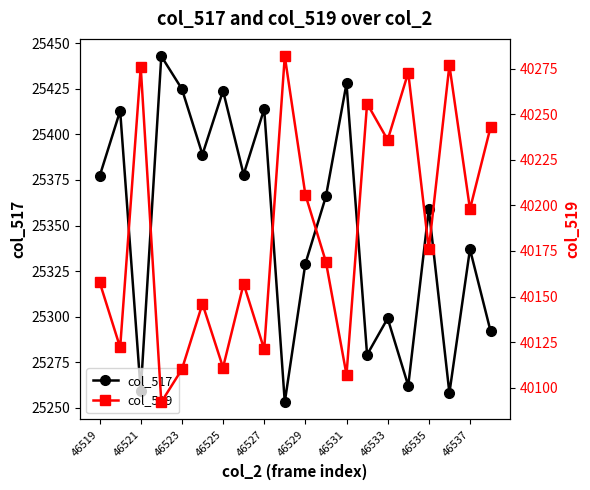

True or false: col_519 and col_517 cross at least once.

False